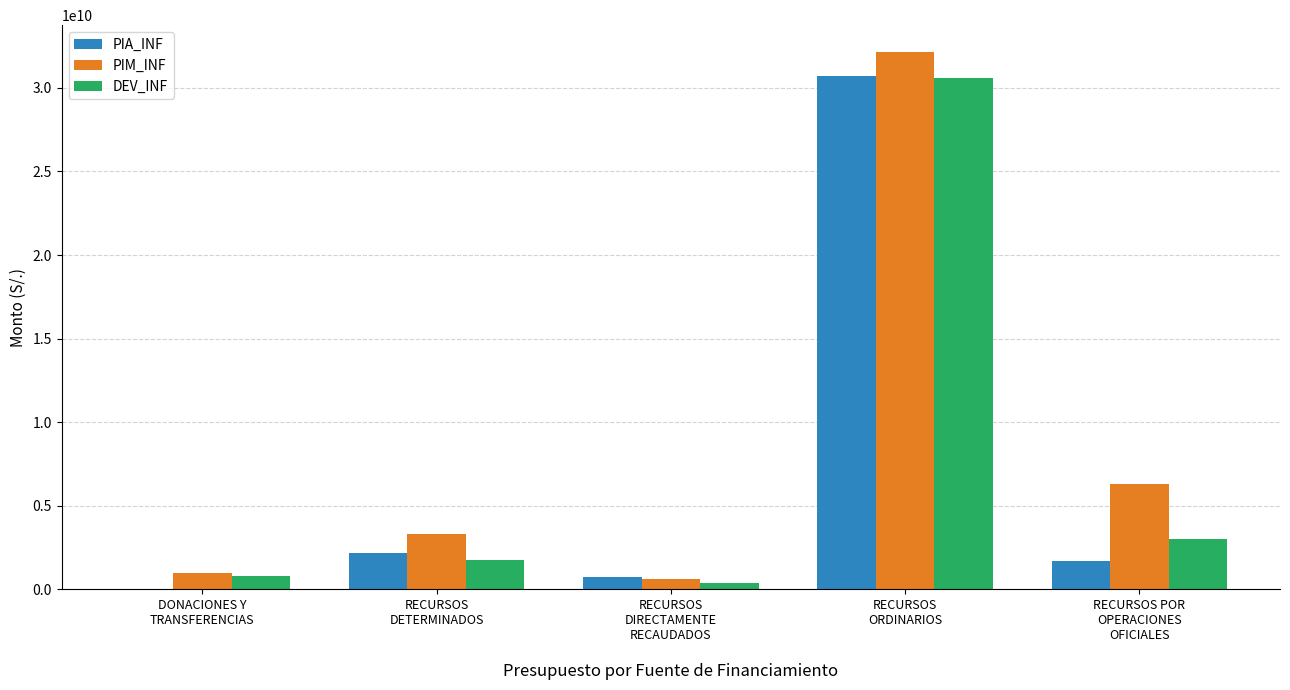

What is the total value across all series at DONACIONES Y
TRANSFERENCIAS?

1800021050.9